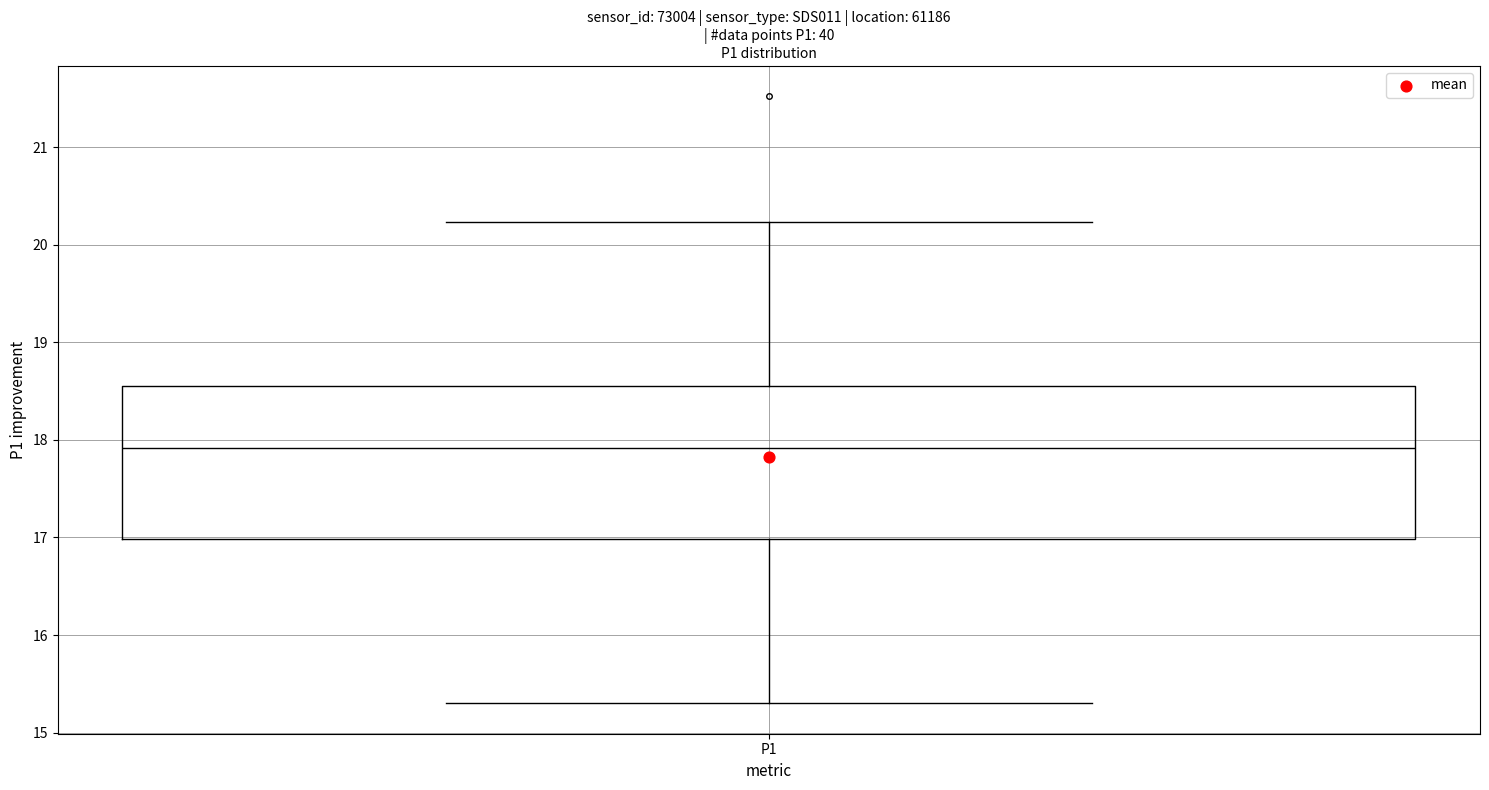

Where is the upper edge of the box for P1 on the y-axis? The values are not printed on the chart, so give them approximately, as read against the axis.

18.5